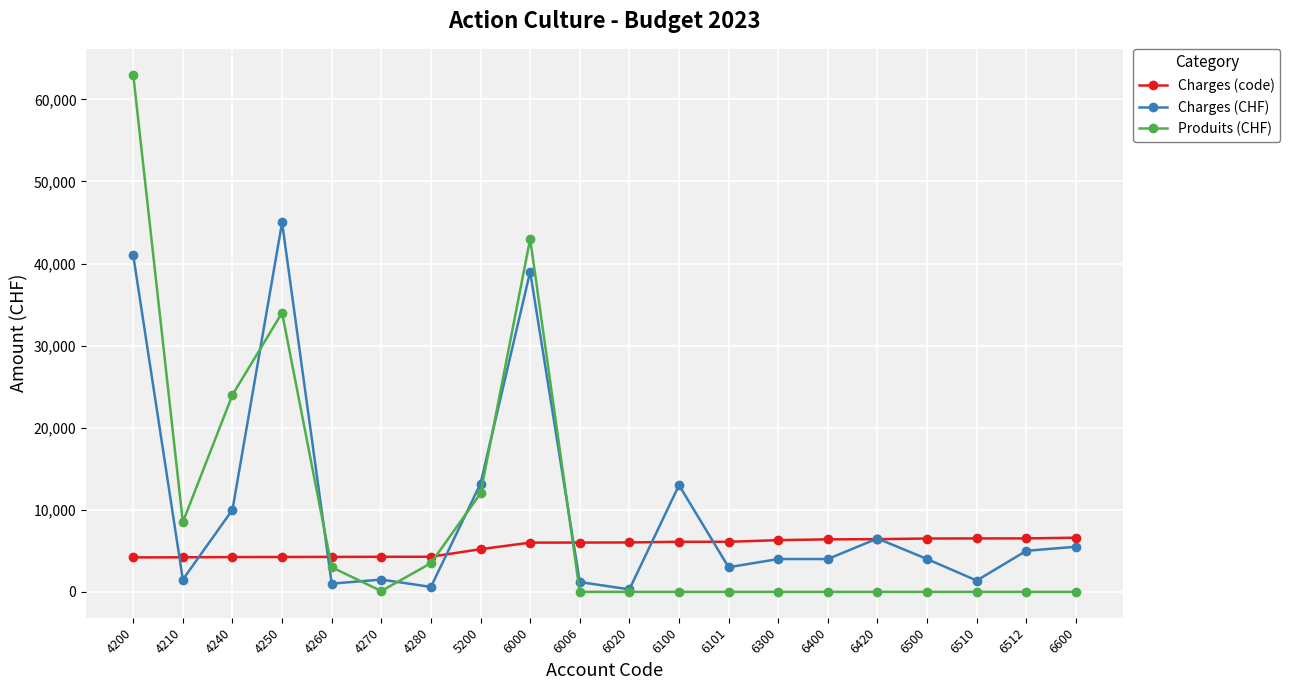

Which label corresponds to the largest value in the chart?

4200